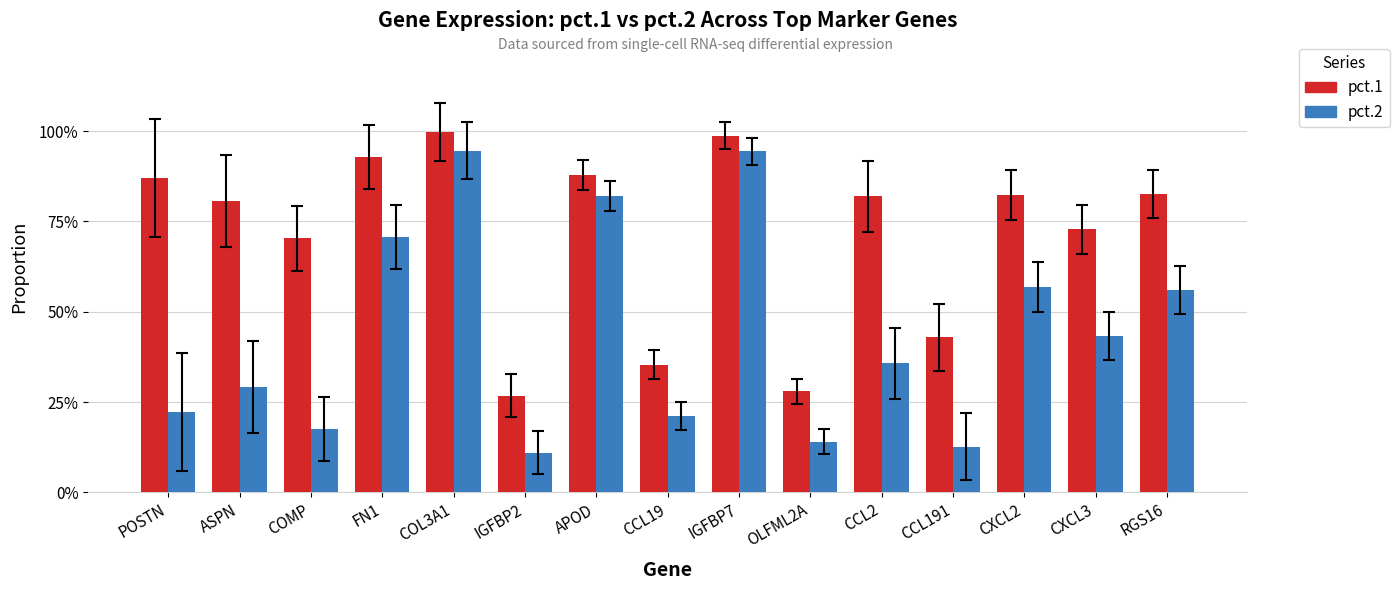

Does the chart contain any negative values?

No